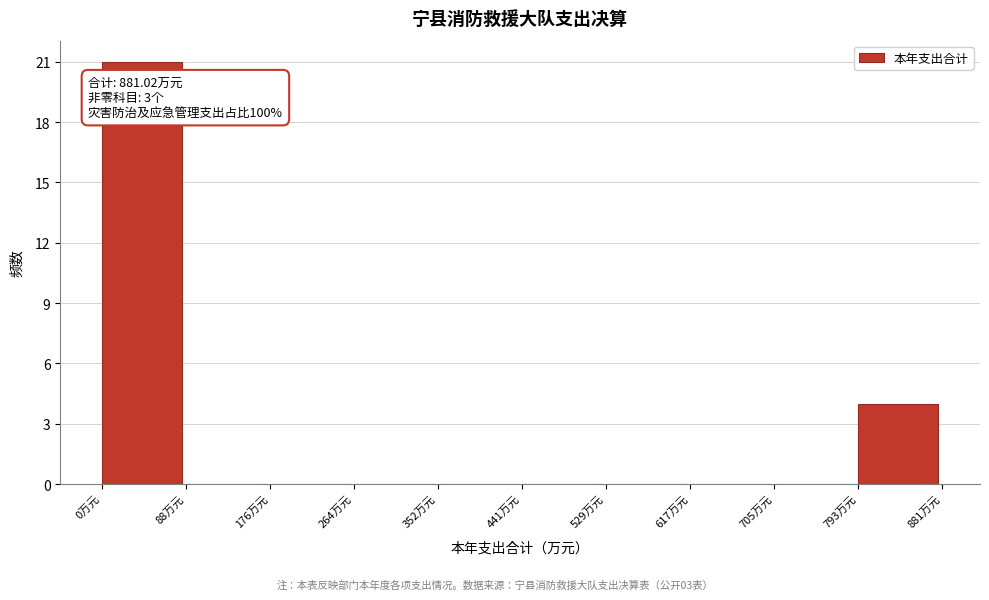

Which range on the x-axis has the tallest bar?

0 to 90